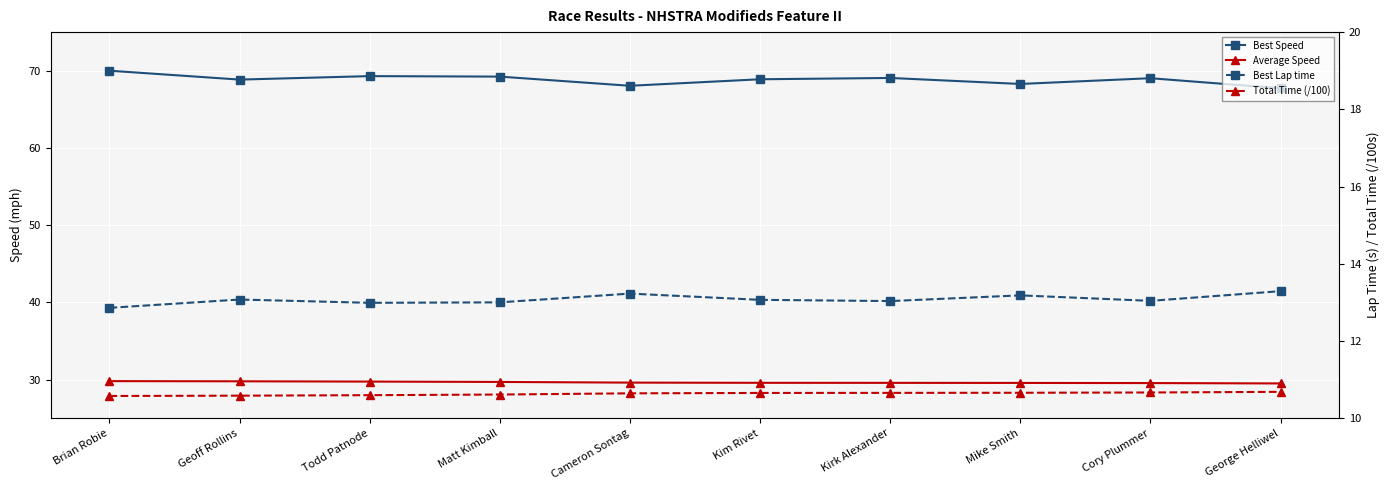

How many lines are shown in the chart?

4